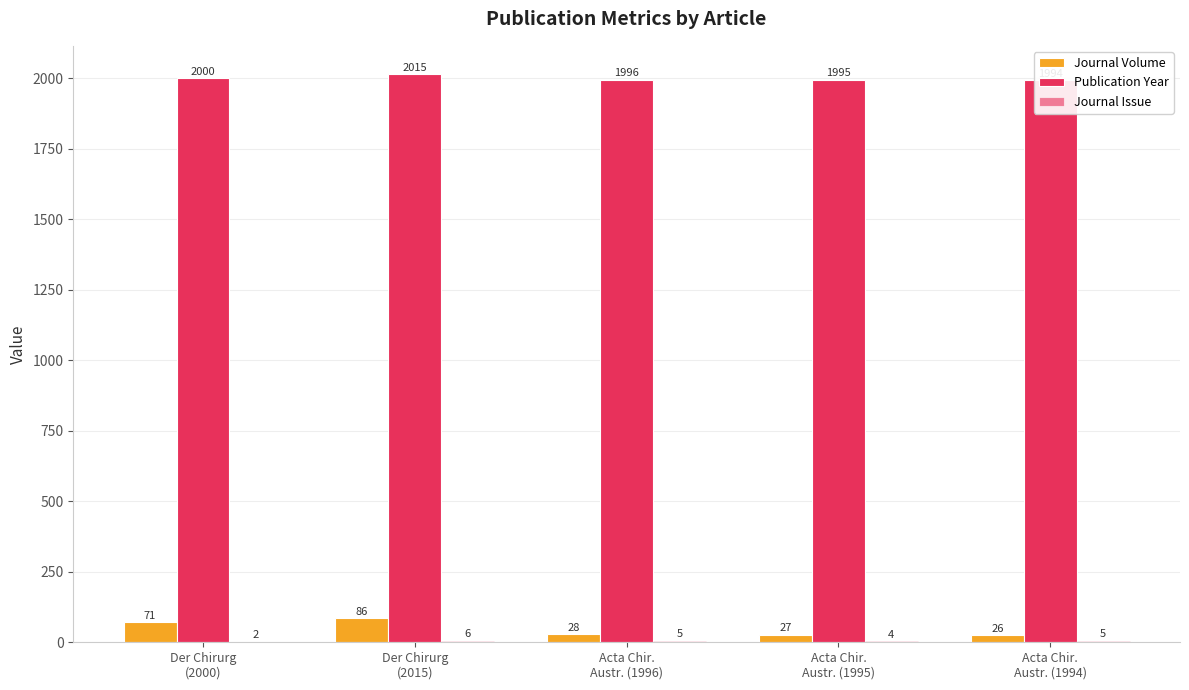

The value of Publication Year at Der Chirurg
(2000) is 2000. True or false?

True